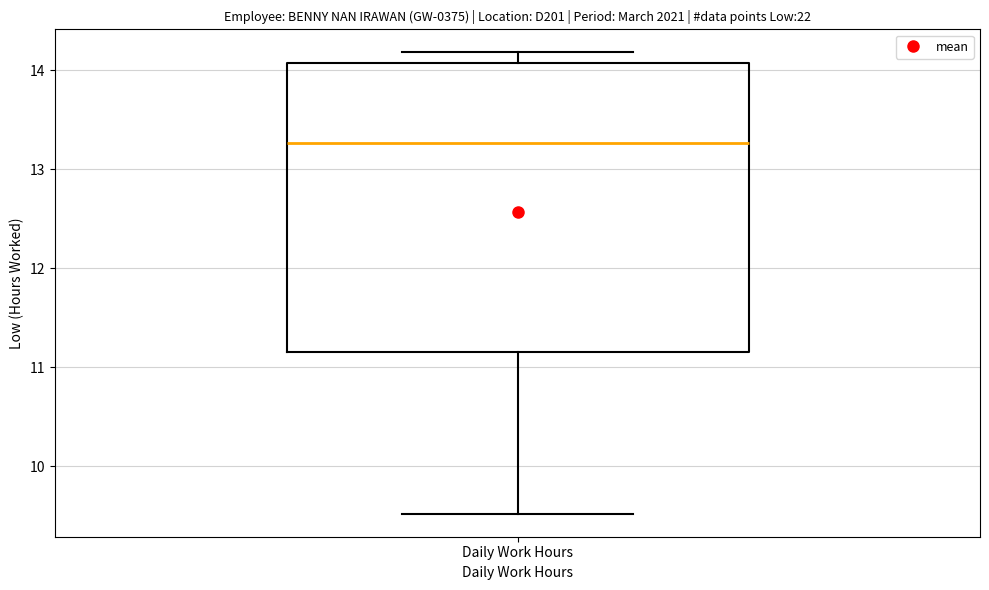

Read this box plot against the y-axis: the position of the median line, the range covered by the box, and the ends of both whiskers. The values are not printed on the chart, so give them approximately, as read against the axis.

median 13.3, box 11.2 to 14.1, whiskers 9.5 to 14.2